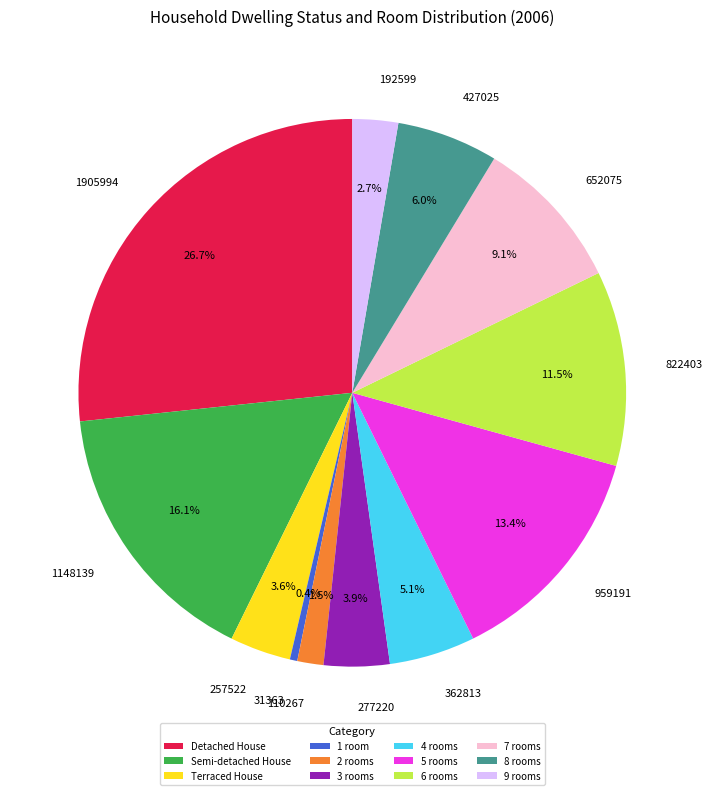

Combined, what portion of the pie is 1905994 and 110267?

28.2%